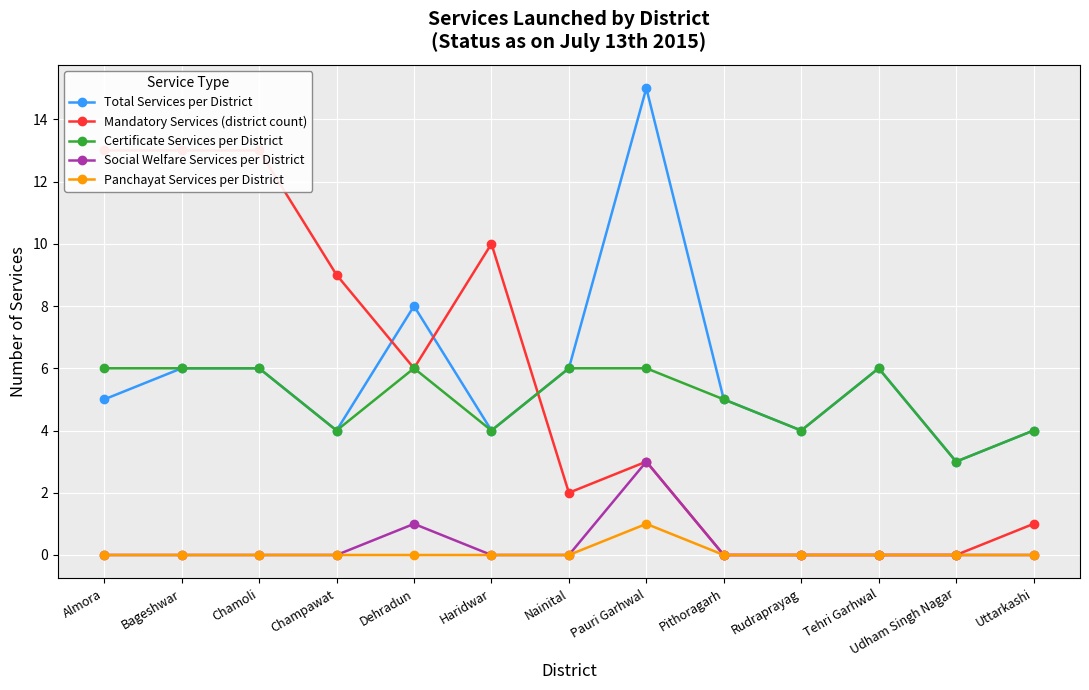

How many distinct data groups are displayed?

5